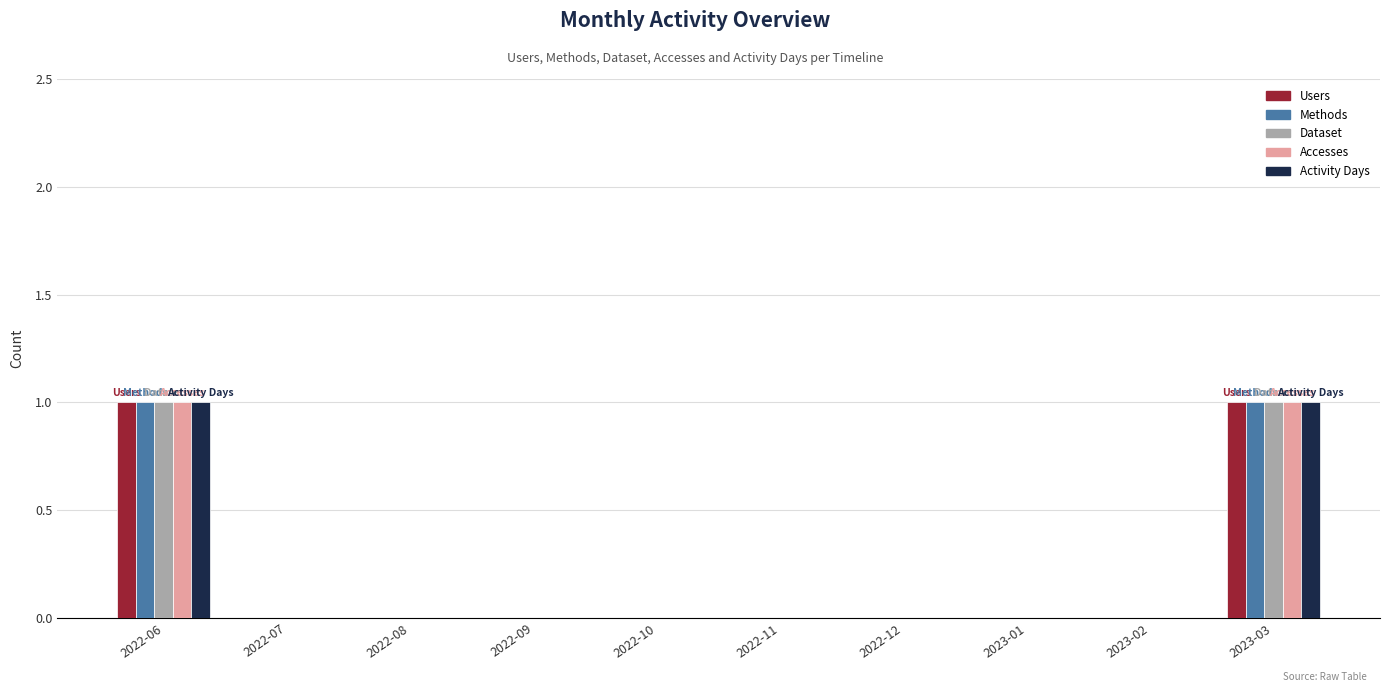

The value of Accesses at 2022-06 is 2. True or false?

False